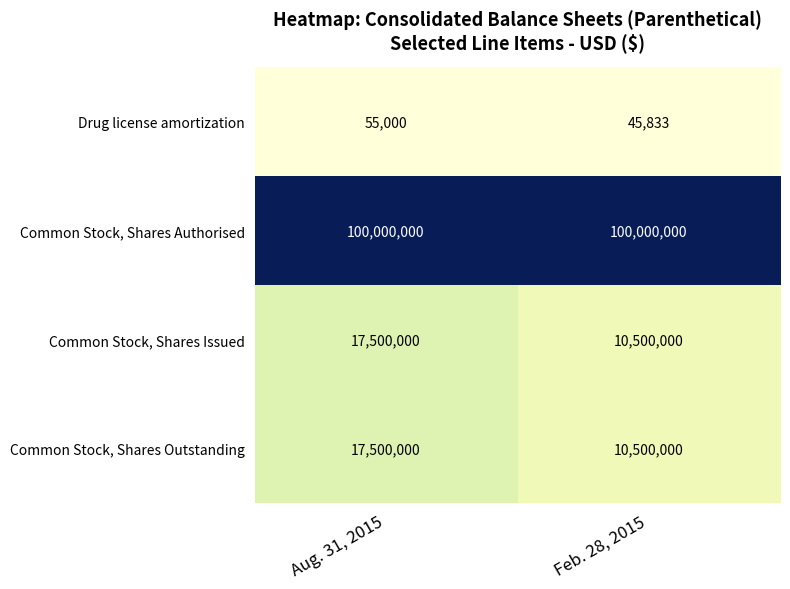

Reading left to right, what are all the values shown in this chart?

Drug license amortization: 55000	45833
Common Stock, Shares Authorised: 100000000	100000000
Common Stock, Shares Issued: 17500000	10500000
Common Stock, Shares Outstanding: 17500000	10500000